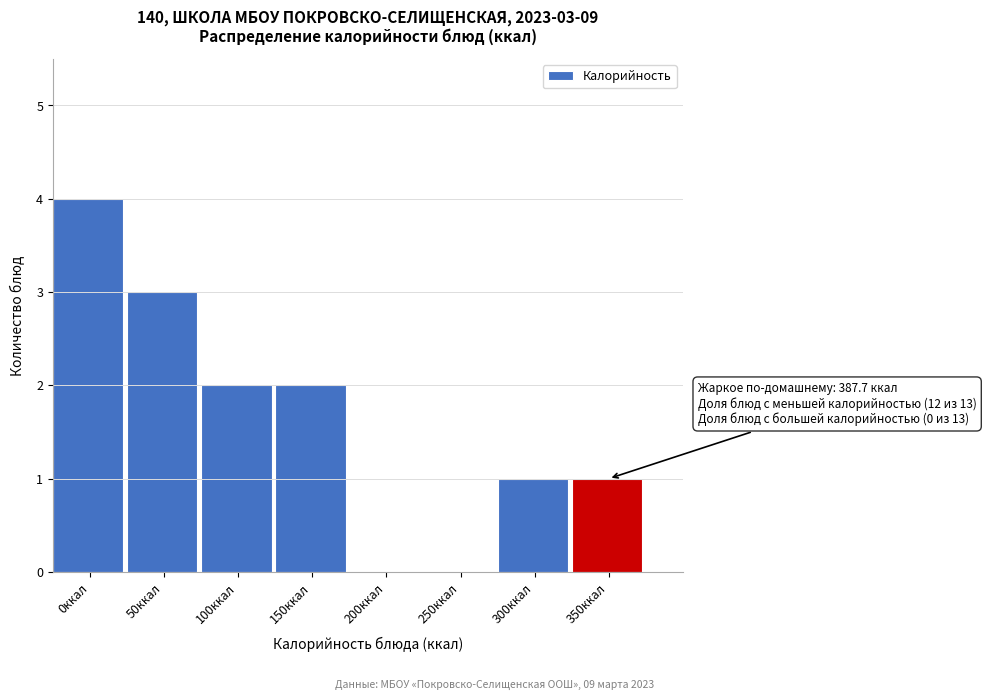

Reading left to right, extract all data points from this chart.

0ккал=4	50ккал=3	100ккал=2	150ккал=2	200ккал=0	250ккал=0	300ккал=1	350ккал=1